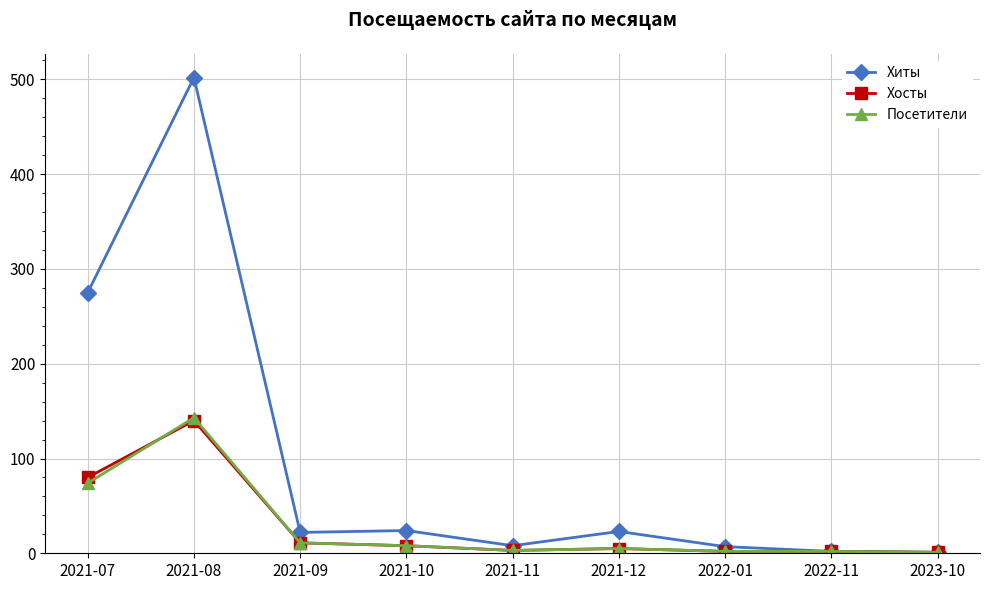

What is the label of the 8th point from the left?

2022-11